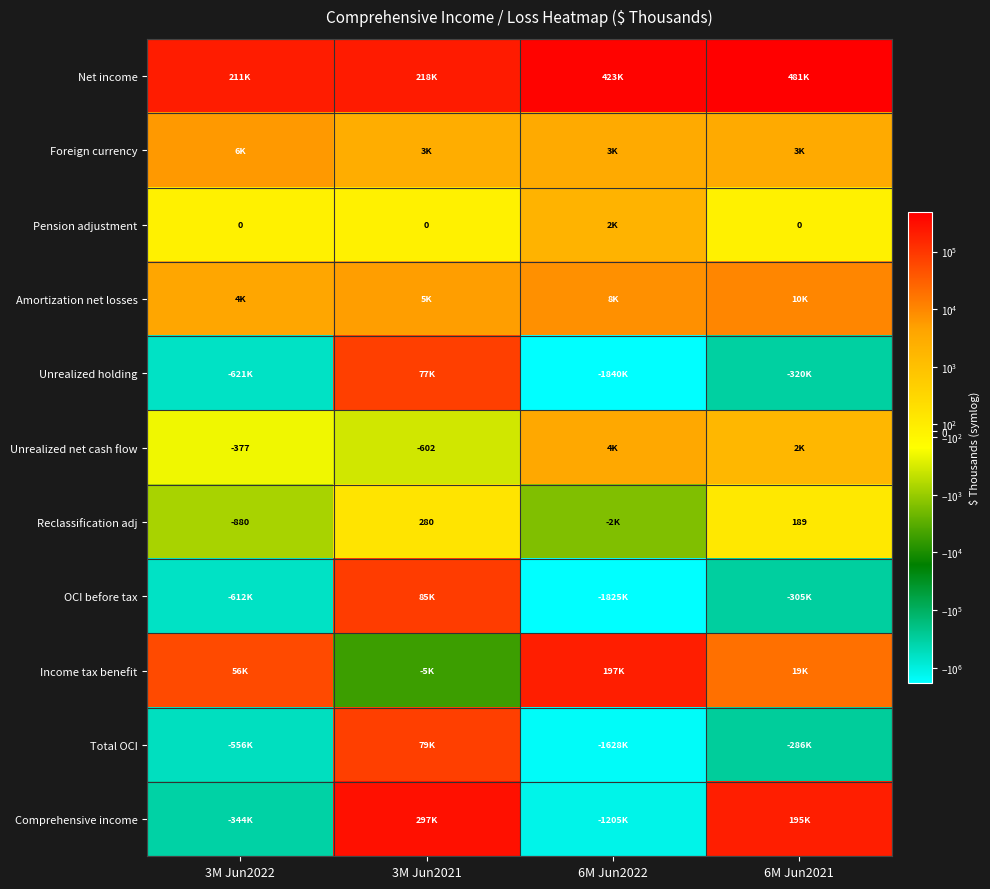

What is the total value across all series at 6M Jun2022?

-5862323